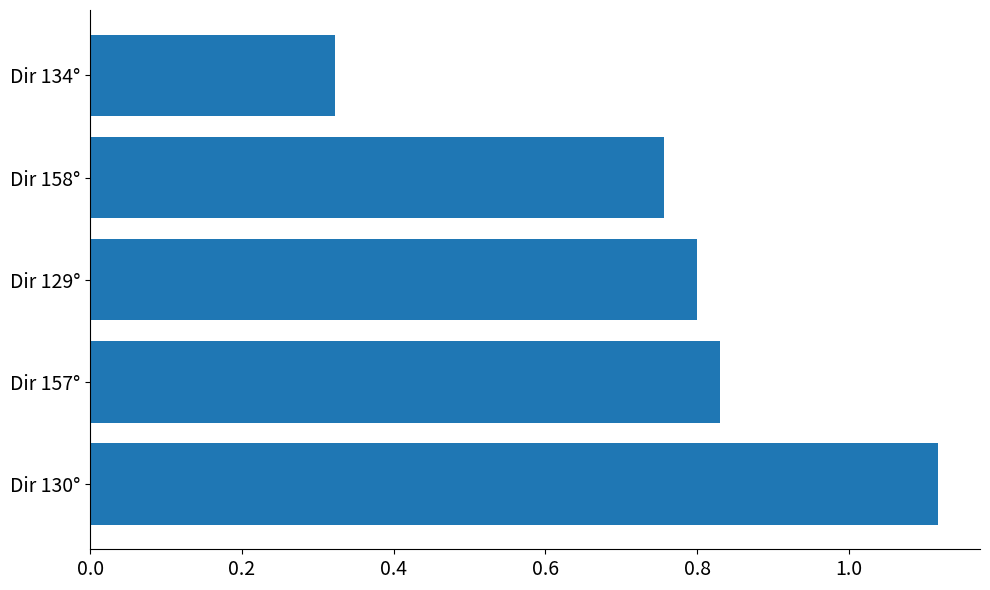

What is the sum of all values?

3.8